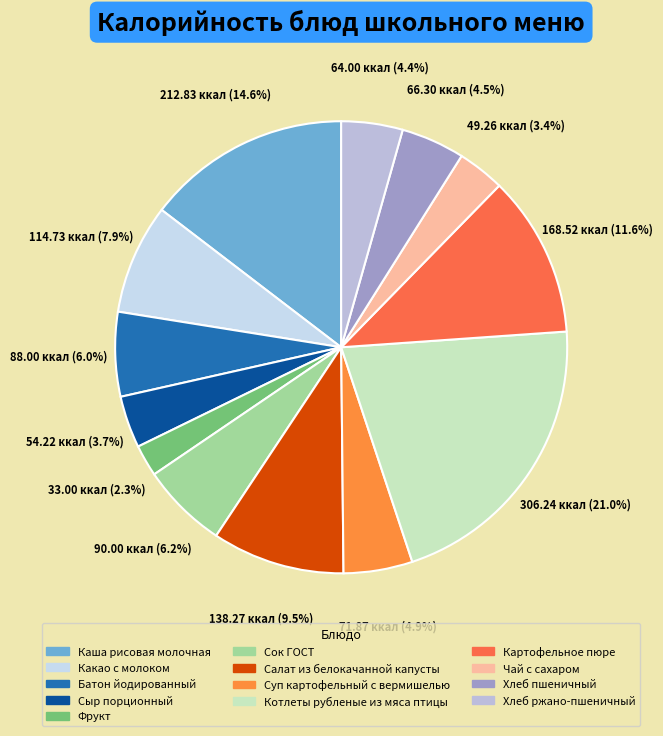

Approximately how many times larger is the value at Какао с молоком compared to Каша рисовая молочная?

0.5